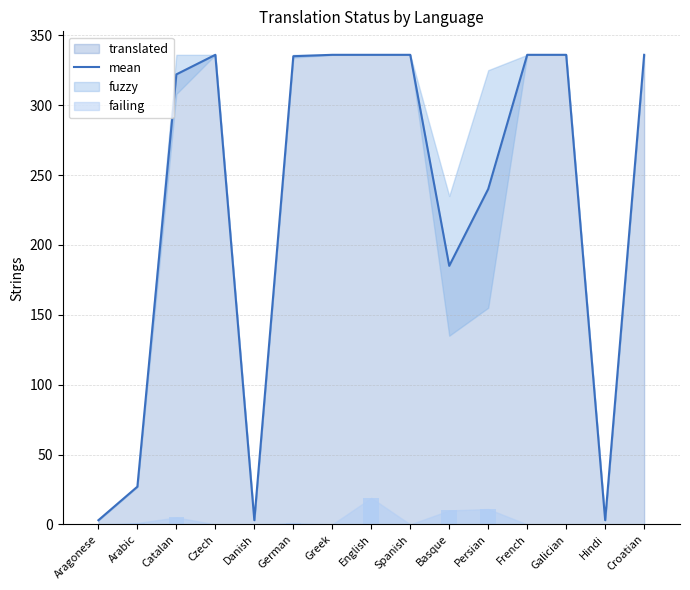

At which label does the data first exceed 335?

Czech